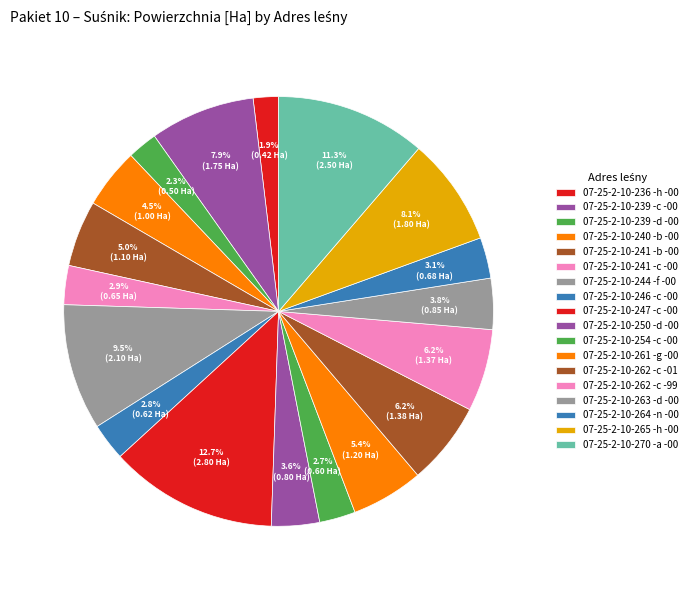

Does 07-25-2-10-264 -n -00 account for over 50% of the chart?

No